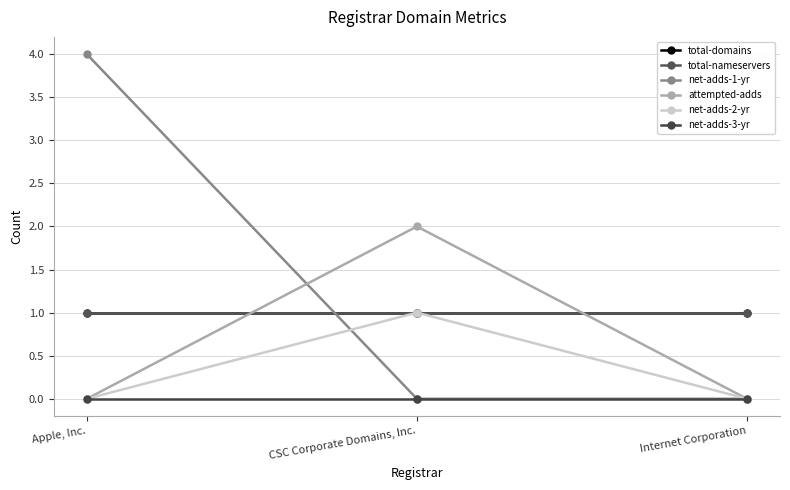

What are all the series names shown in the legend?

total-domains, total-nameservers, net-adds-1-yr, attempted-adds, net-adds-2-yr, net-adds-3-yr